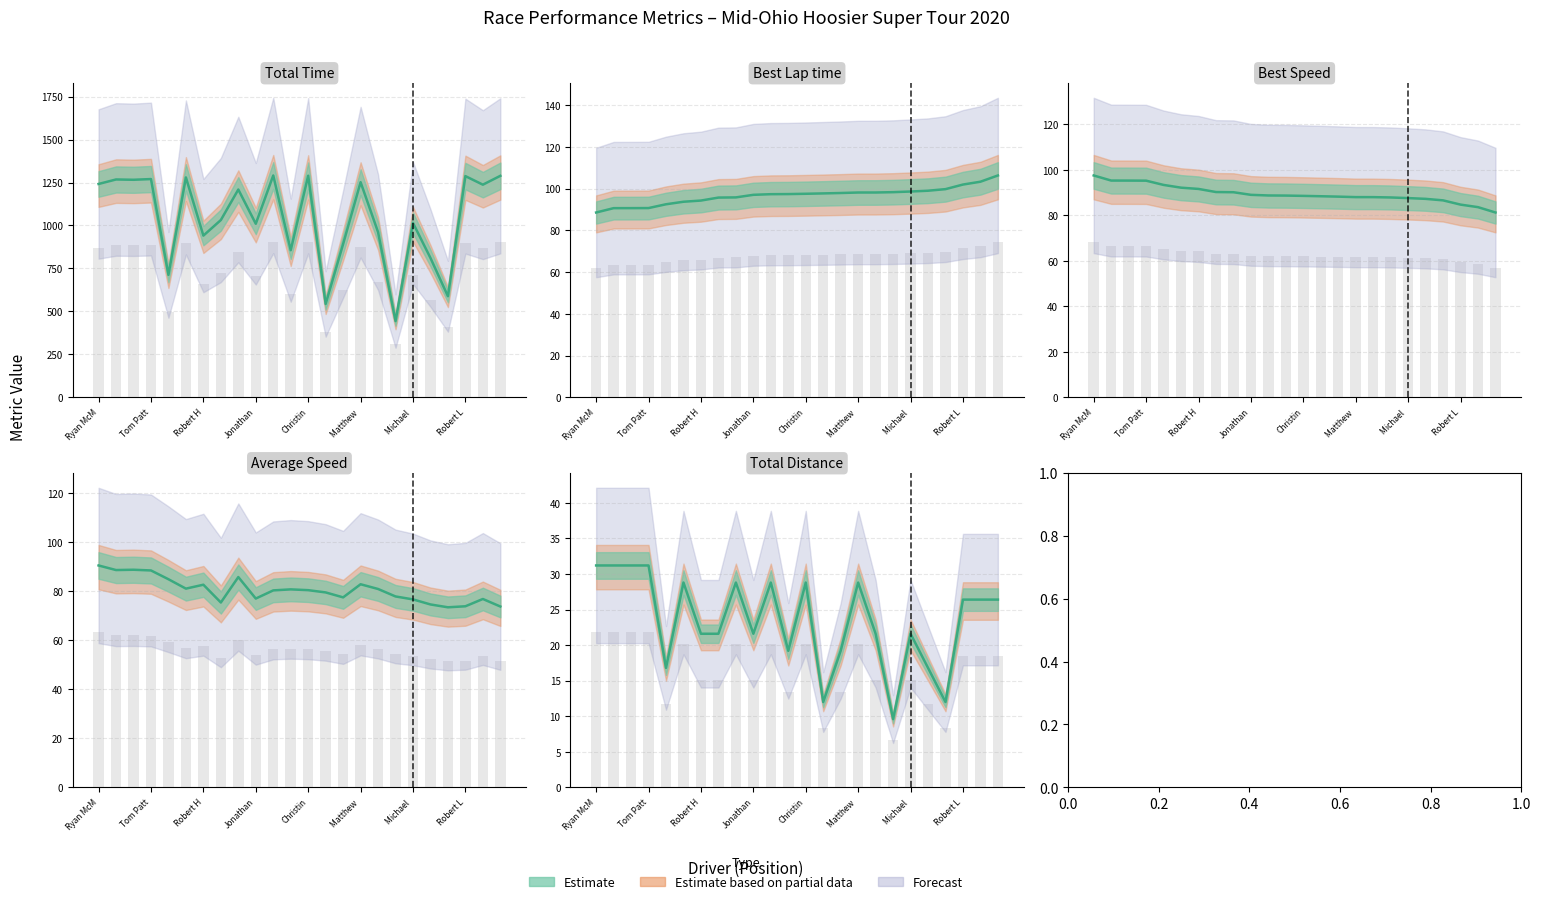

What is the greatest value displayed?

1291.0